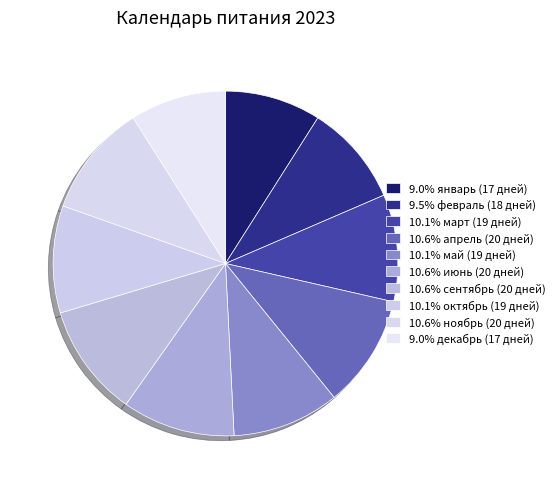

Count the number of slices in the pie.

10